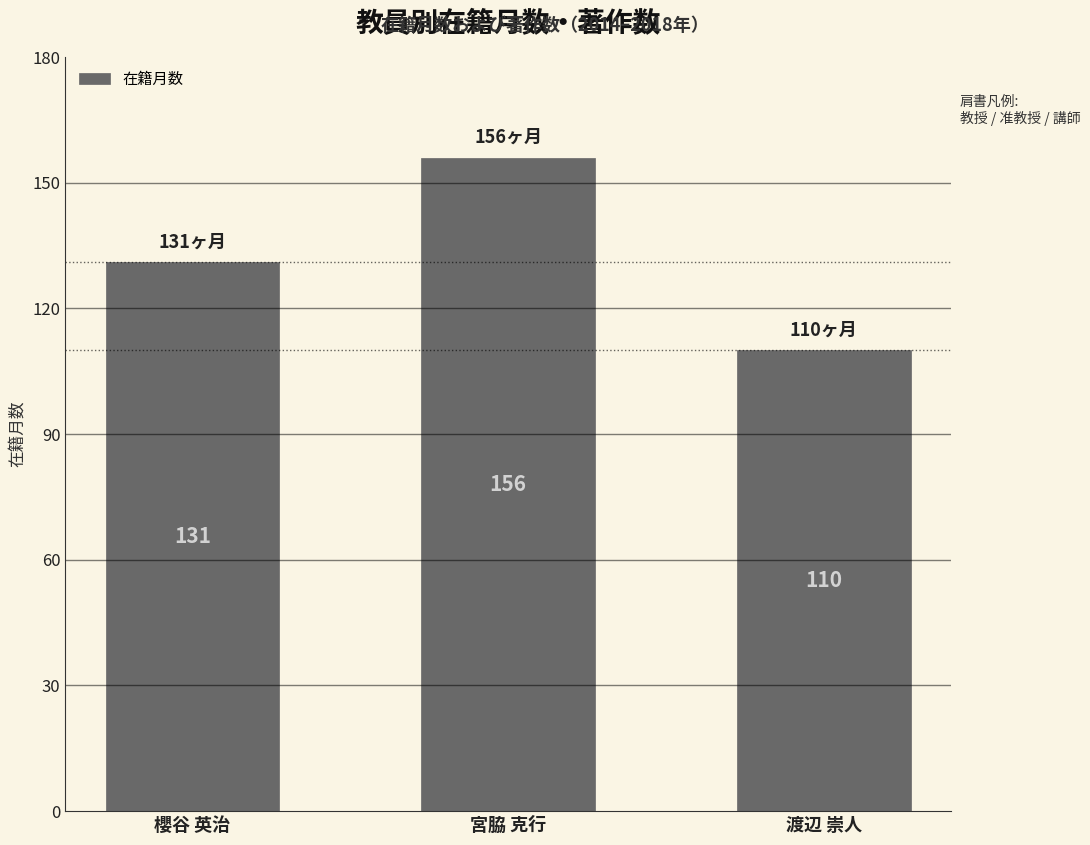

What position from the left is 櫻谷 英治?

1